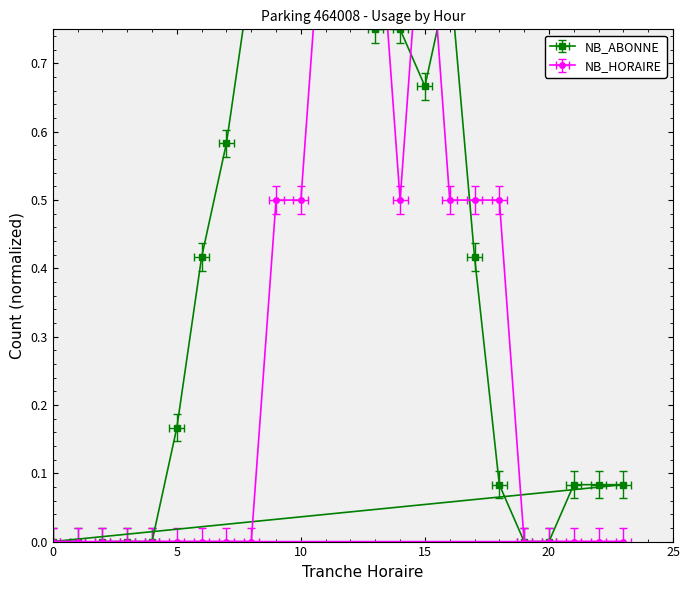

Which series has the widest spread of values?

NB_ABONNE